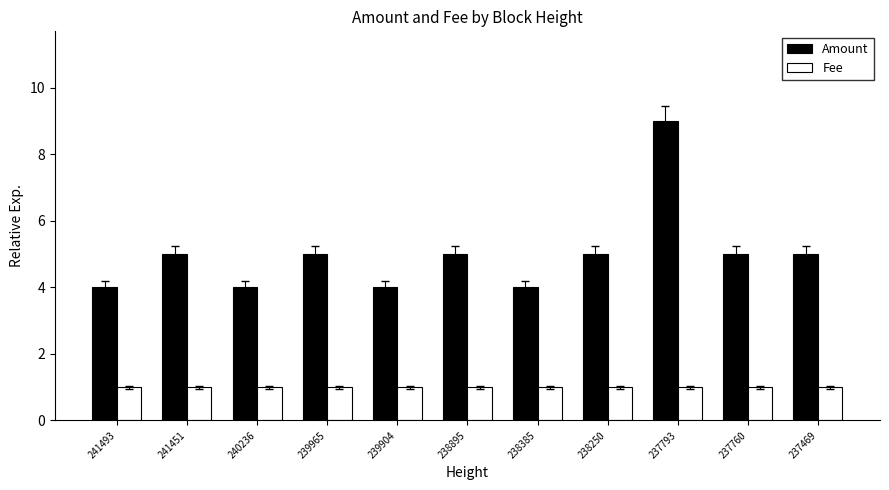

Rank the series at 239965 from lowest to highest value.

Fee, Amount